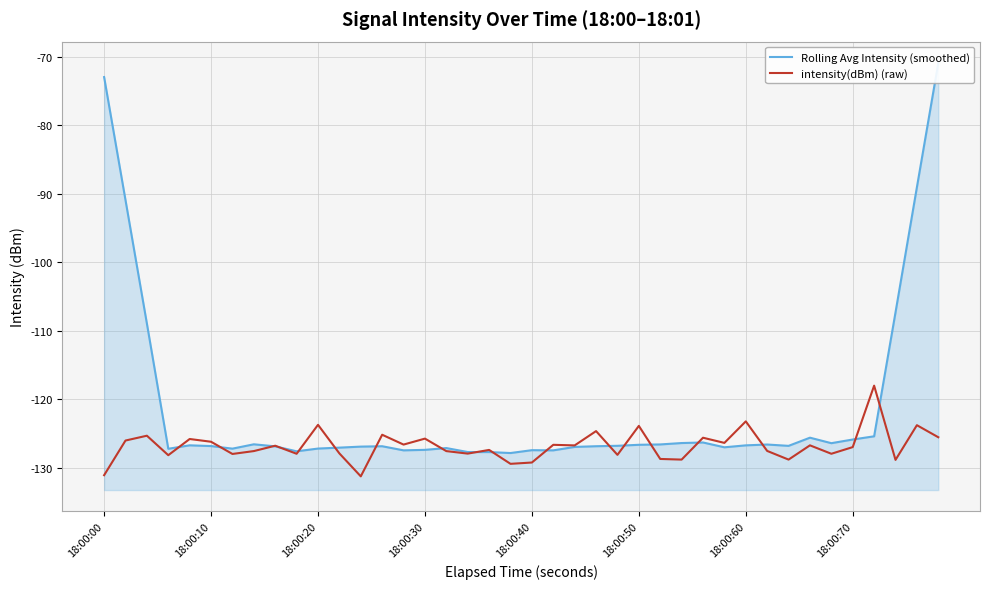

Reading right to left, extract all data points from this chart.

Rolling Avg Intensity (smoothed): -70.9	-89.0	-107.3	-125.4	-125.9	-126.4	-125.6	-126.8	-126.6	-126.7	-127.0	-126.3	-126.4	-126.6	-126.7	-126.8	-126.9	-127.0	-127.5	-127.4	-127.9	-127.7	-127.7	-127.1	-127.4	-127.5	-126.9	-126.9	-127.1	-127.2	-127.6	-126.9	-126.6	-127.2	-126.8	-126.7	-127.2	-108.9	-90.9	-72.9
intensity(dBm) (raw): -125.6	-123.8	-128.9	-118.0	-127.0	-128.0	-126.7	-128.8	-127.5	-123.2	-126.4	-125.6	-128.8	-128.7	-123.9	-128.1	-124.7	-126.7	-126.7	-129.2	-129.4	-127.4	-127.9	-127.6	-125.8	-126.6	-125.2	-131.3	-127.9	-123.7	-128.0	-126.8	-127.6	-128.0	-126.2	-125.8	-128.2	-125.3	-126.0	-131.1